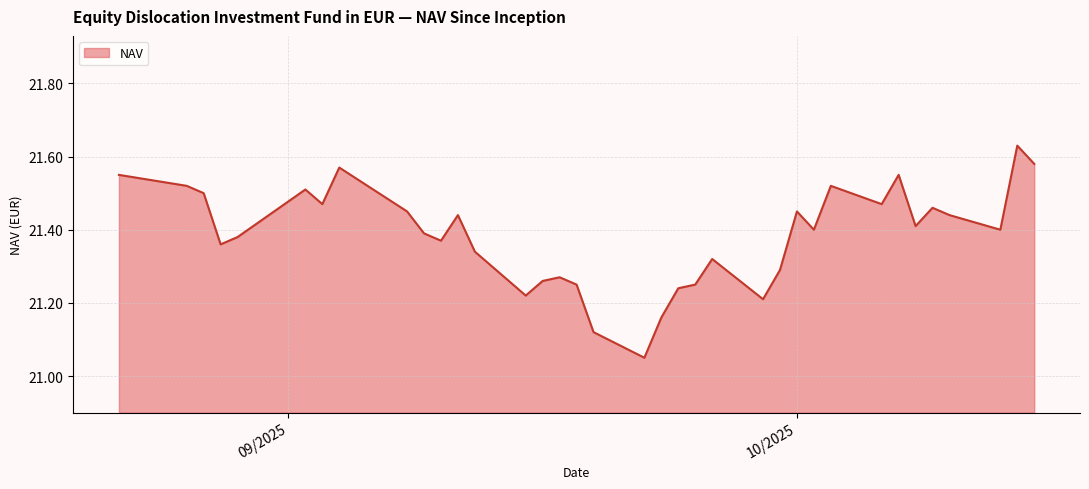

What is the difference between the maximum and minimum values?

0.6